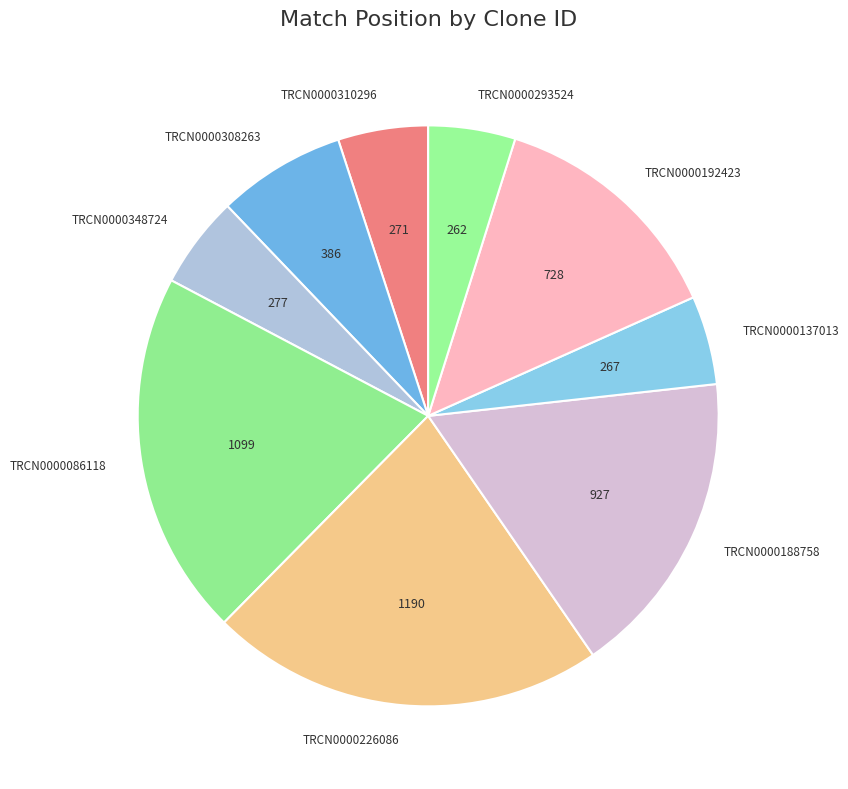

How many segments does this pie chart have?

9